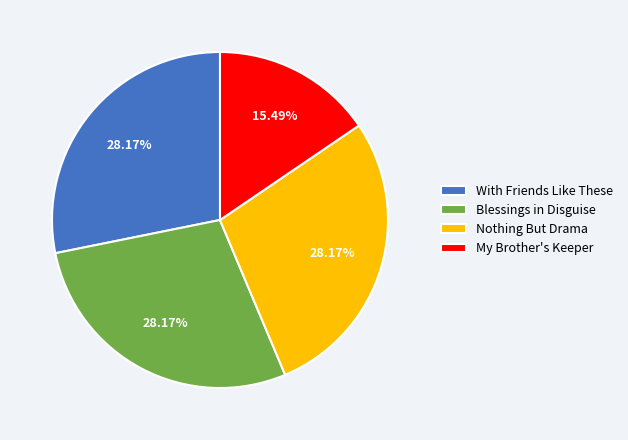

Which slice is the smallest?

My Brother's Keeper